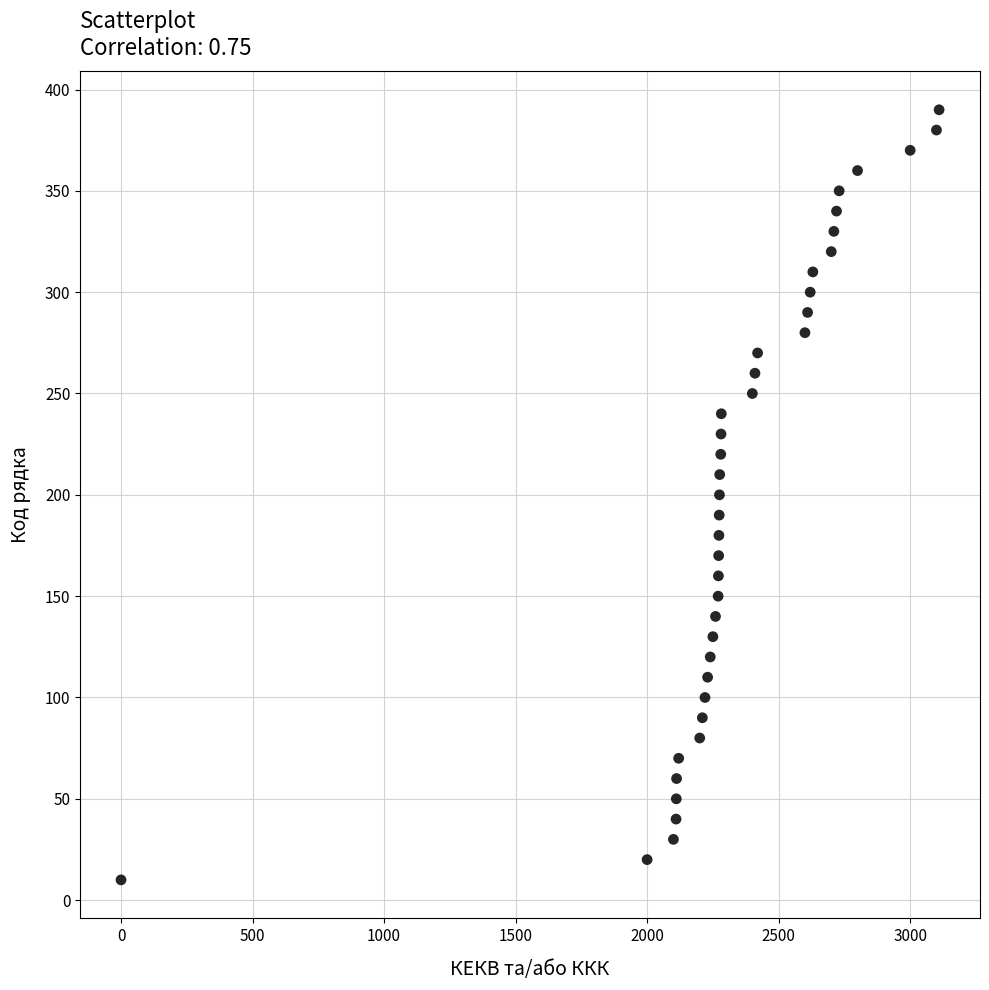

What is the range of Y values (max minus min)?

380